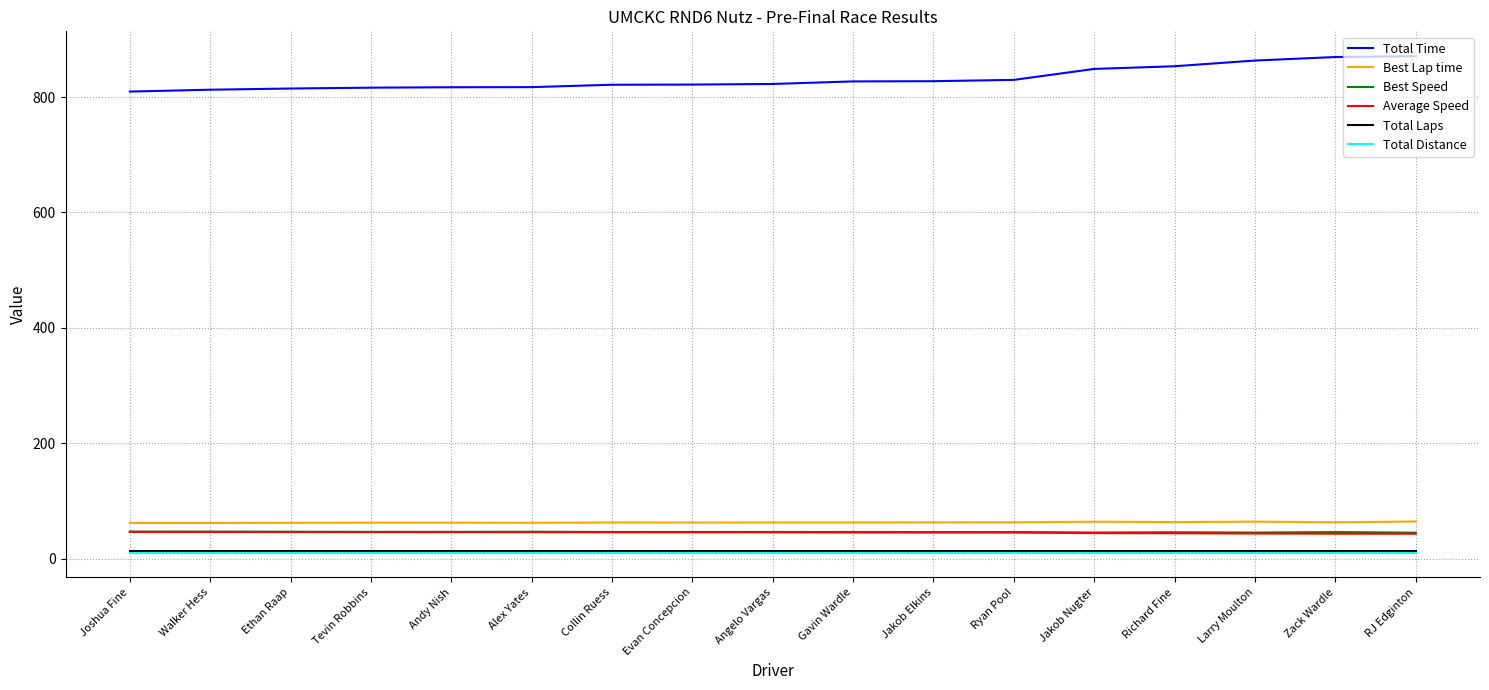

Which series has the widest spread of values?

Total Time